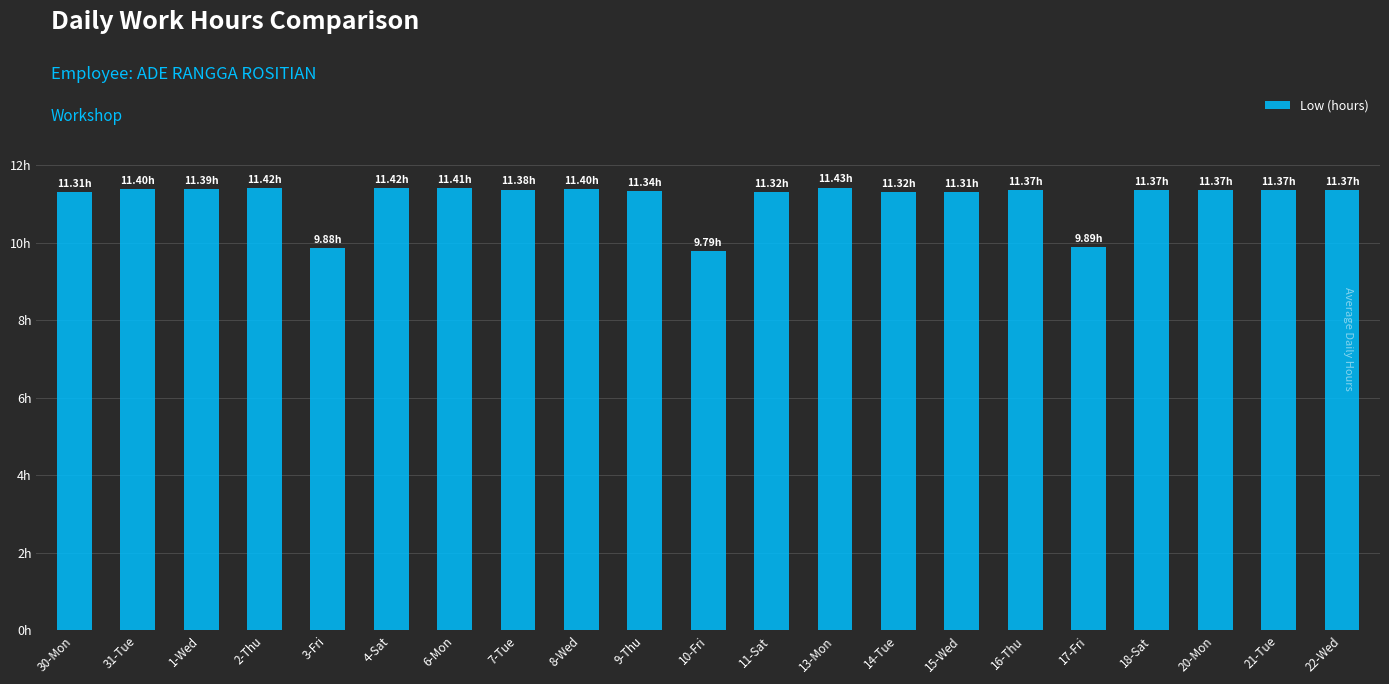

What is the value of the 13th bar from the left?

11.4